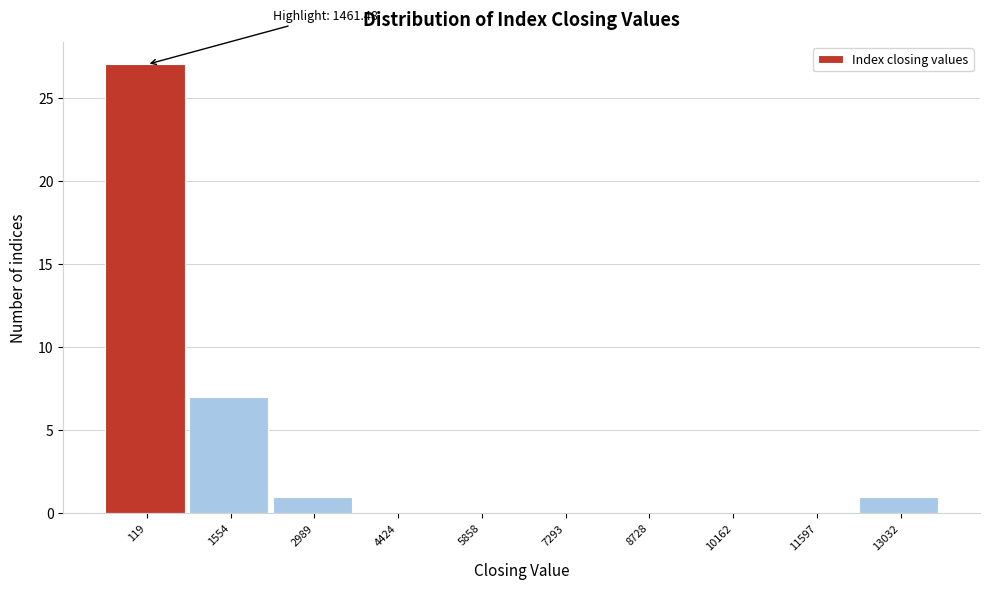

Reading right to left, list all the values displayed in this chart.

13032=1	11597=0	10162=0	8728=0	7293=0	5858=0	4424=0	2989=1	1554=7	119=27